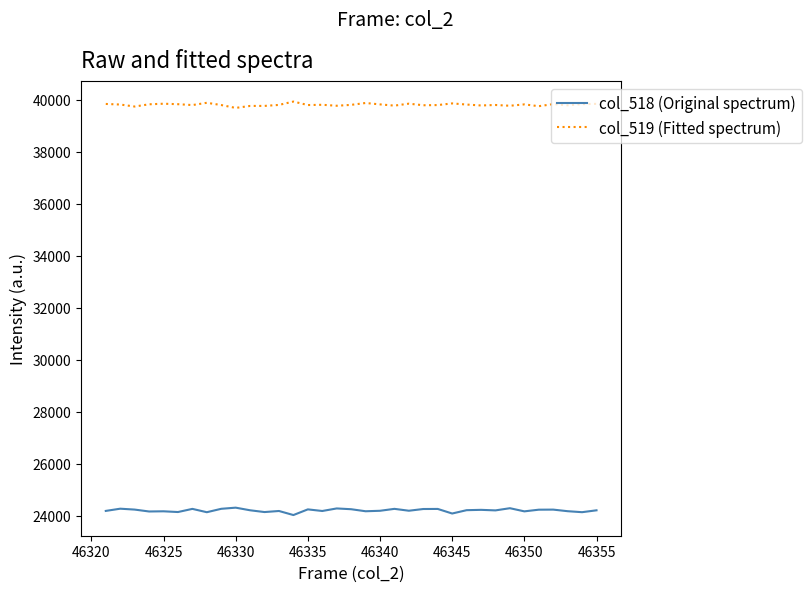

True or false: col_519 (Fitted spectrum) and col_518 (Original spectrum) cross at least once.

False